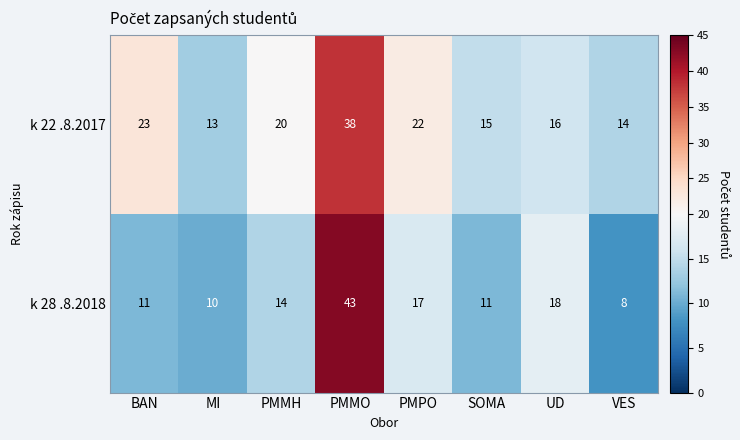

The value of k 22 .8.2017 at PMPO is 22. True or false?

True